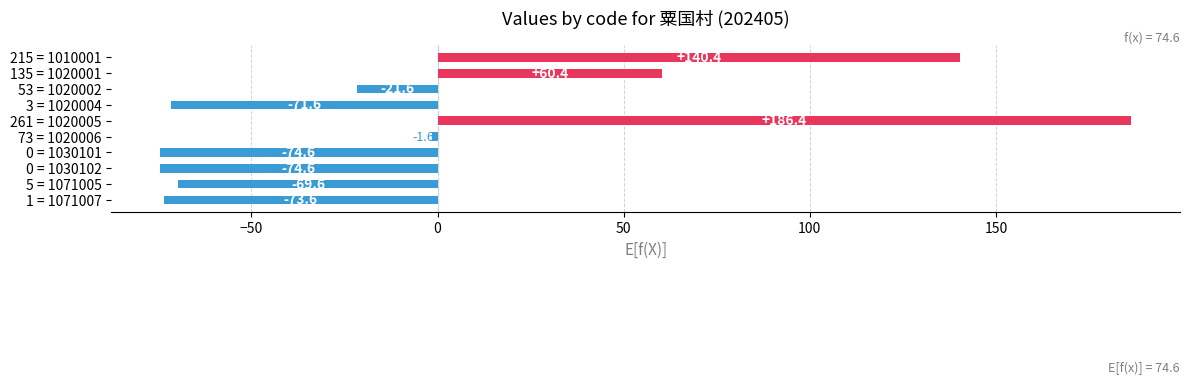

Which has a higher value, 135 = 1020001 or 215 = 1010001?

215 = 1010001